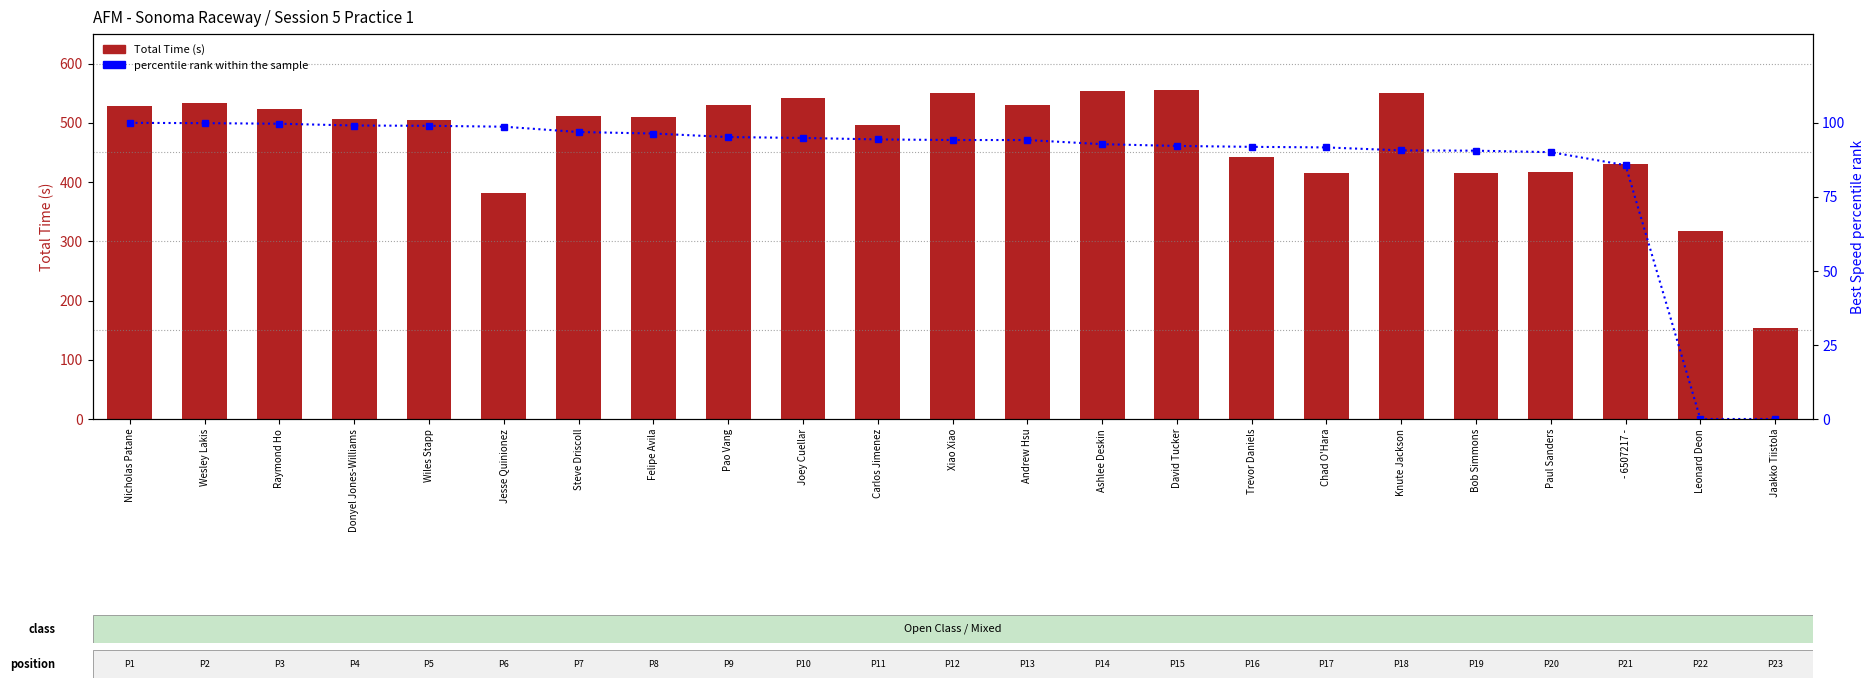

What is the value of the percentile rank within the sample bar at the 4th from the left?

99.1